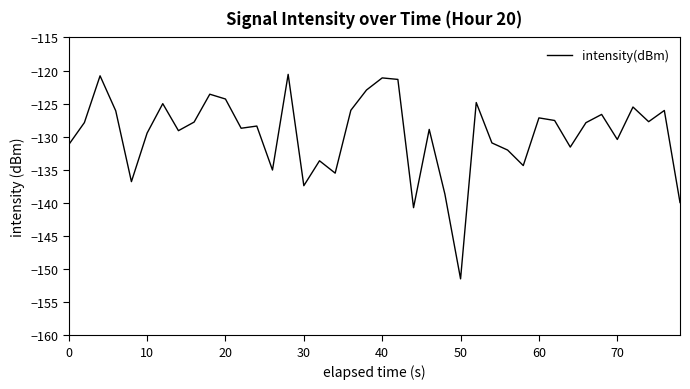

What is the difference between the maximum and minimum values?

30.9